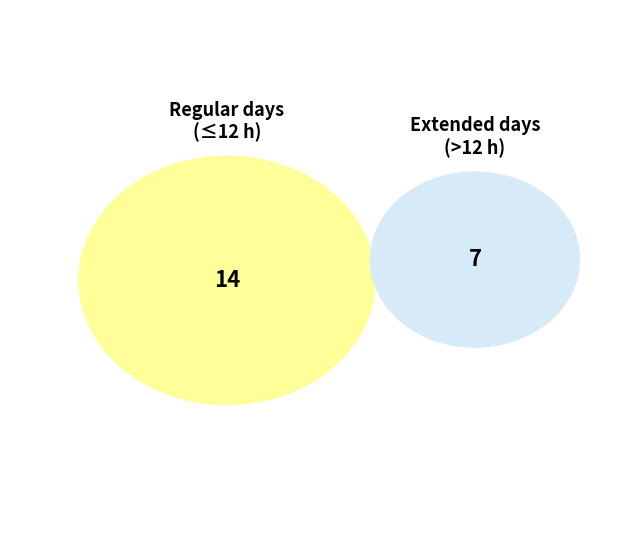

The 15-Fri slice represents 1% of the pie. True or false?

False